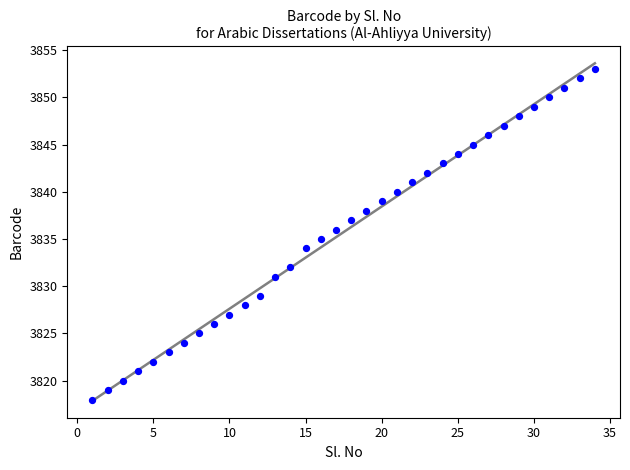

What is the range of Y values (max minus min)?

35